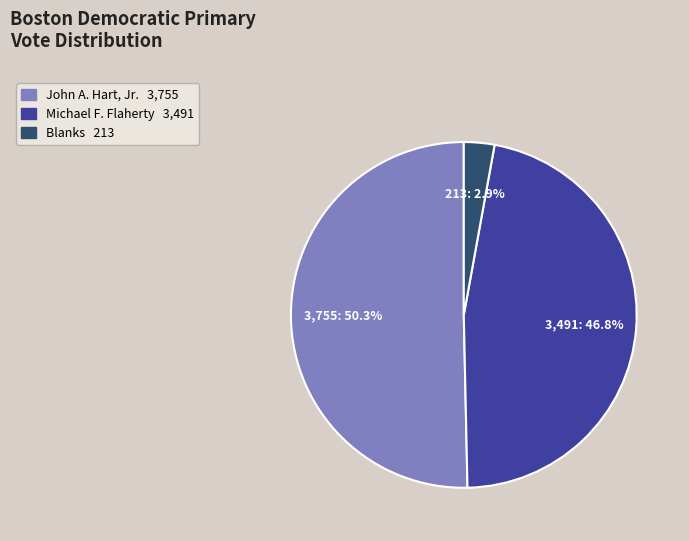

Is there any slice that represents more than half of the pie?

Yes